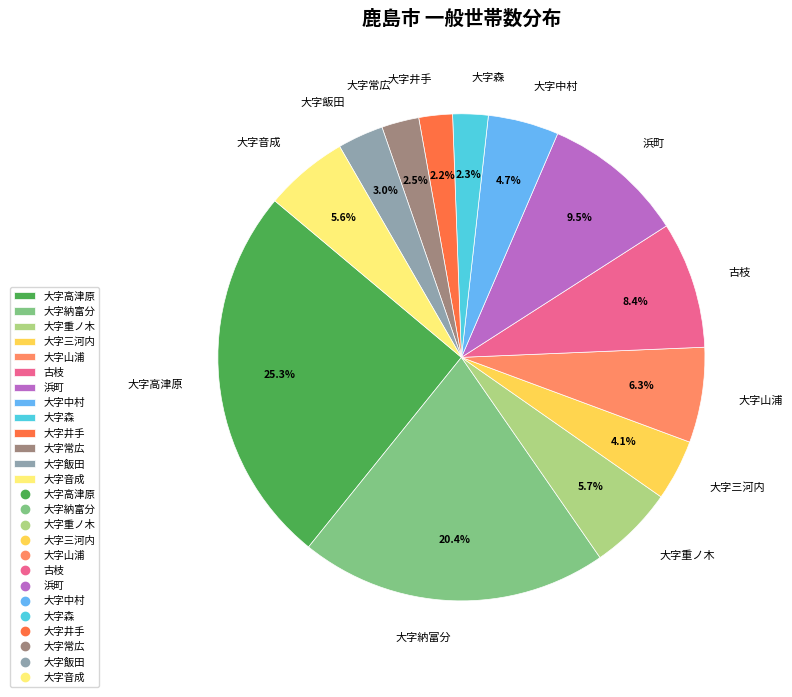

Which category has the biggest portion of the pie?

大字高津原